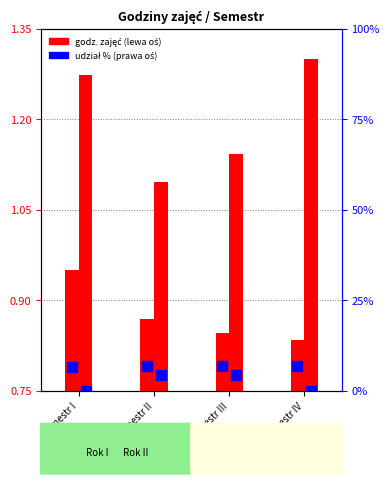

What is the sum of all Ćwiczenia %U values?

27.3